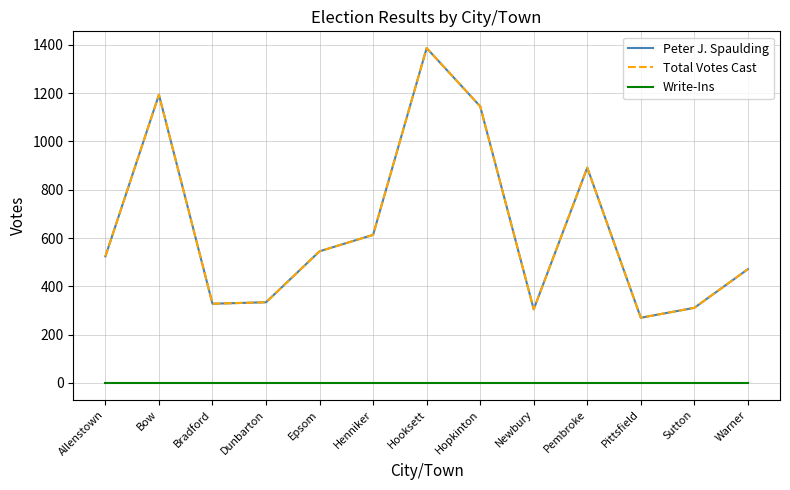

Does the chart display data point markers on the line(s)?

No